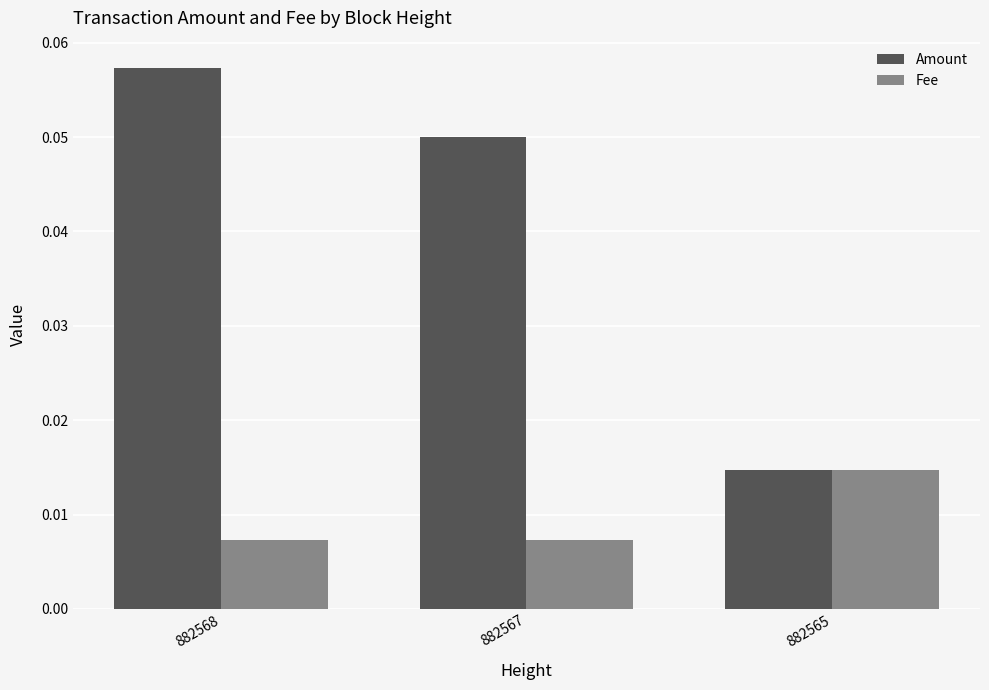

Is the value of Amount at 882568 greater than the value of Fee at 882568?

Yes